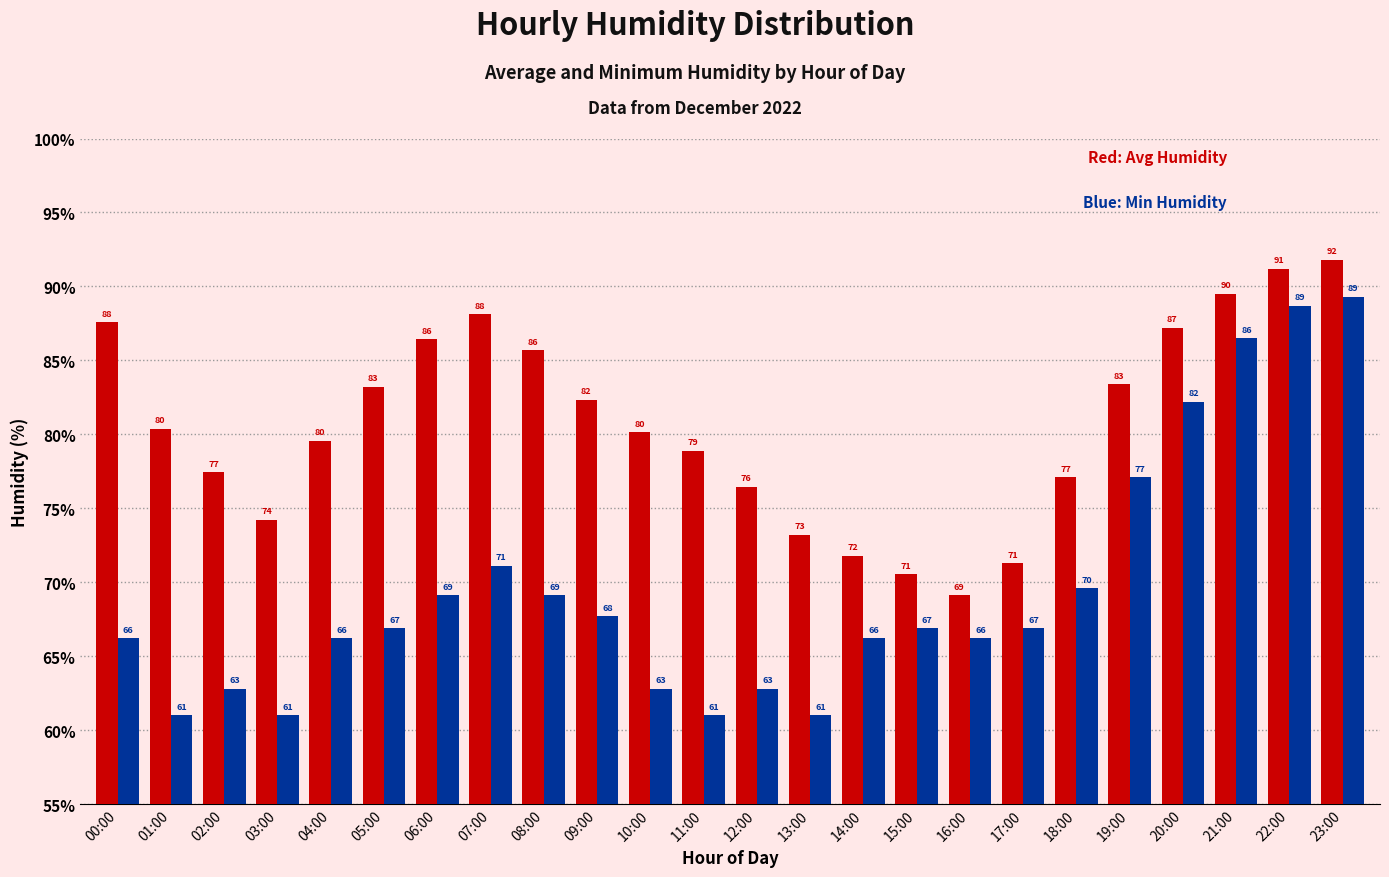

What is the minimum value shown in the chart?

61.0